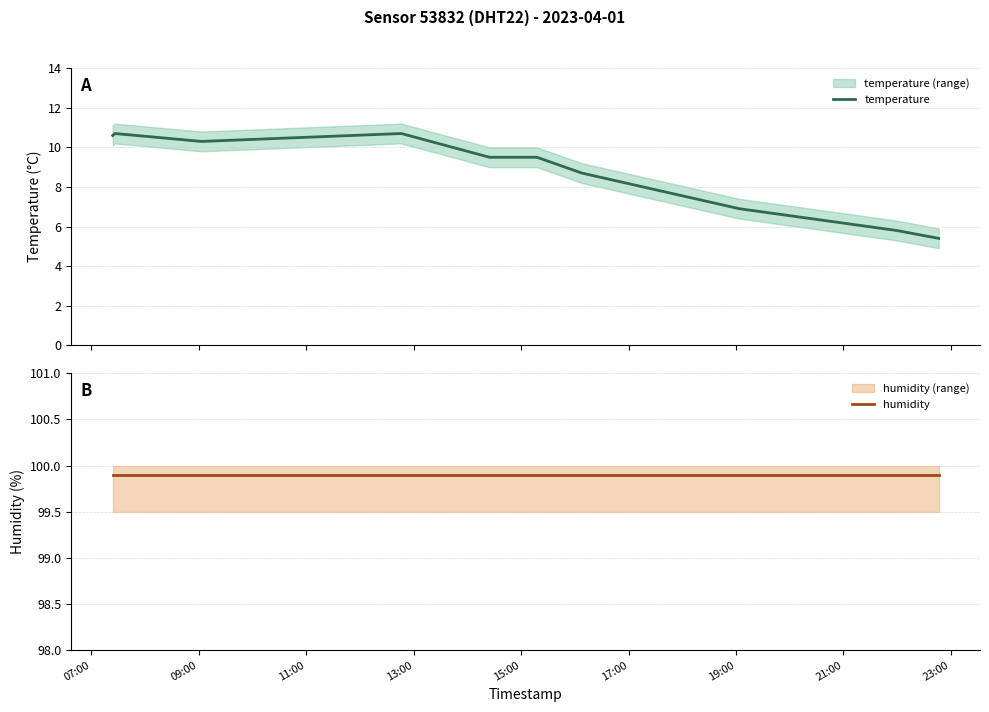

What is the minimum value for temperature?

5.4